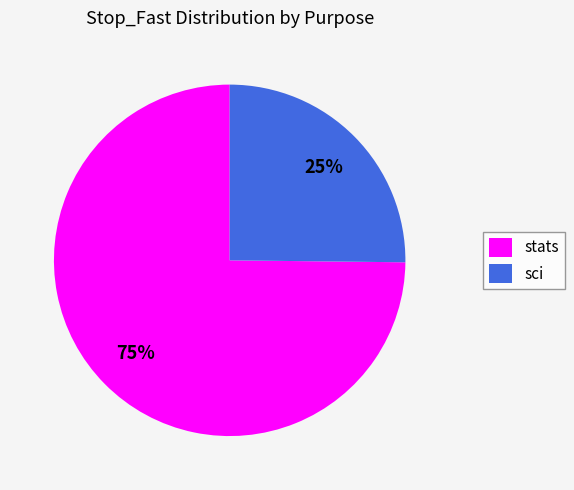

To the nearest percent, what is the average slice percentage?

50%